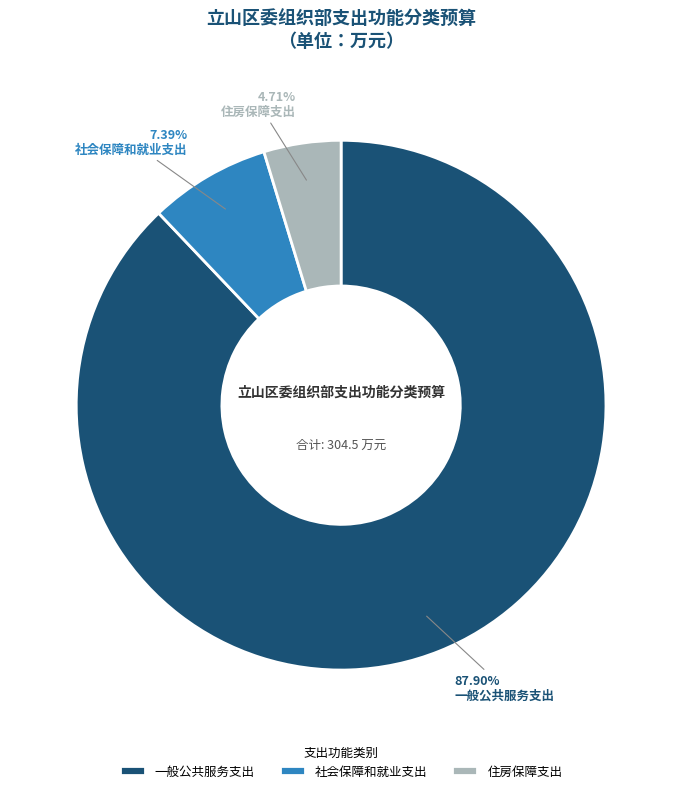

What portion of the pie excludes 住房保障支出?

95.3%